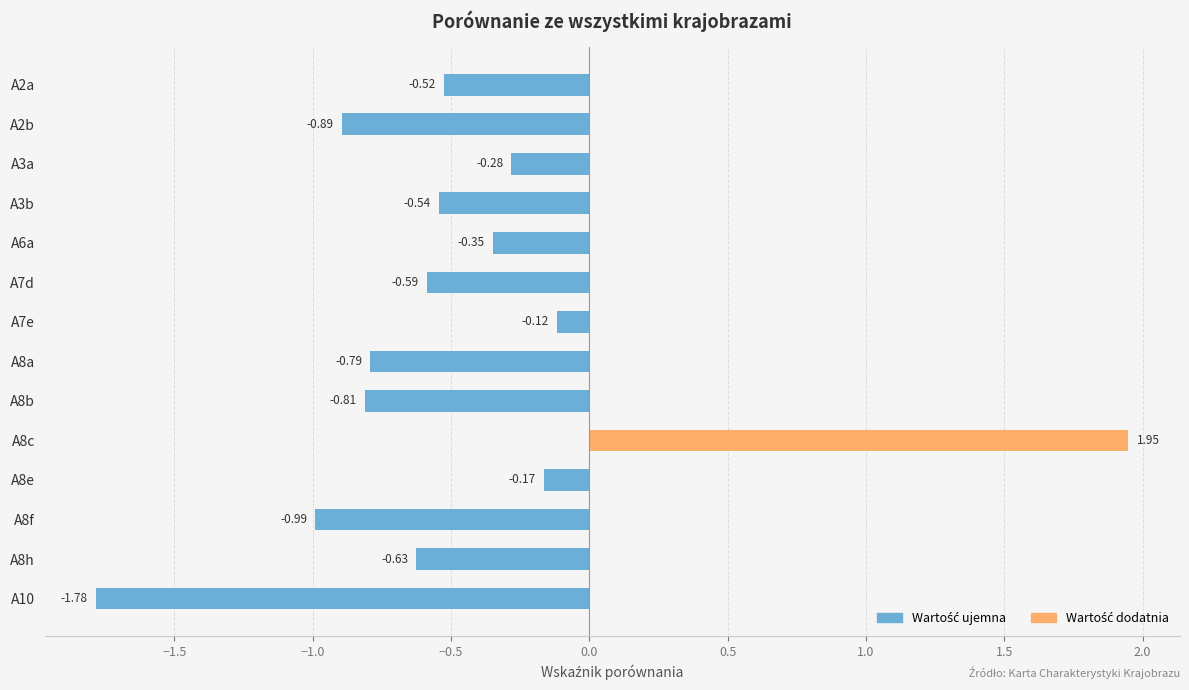

The value of Wartość dodatnia at A3a is 0.0. True or false?

True